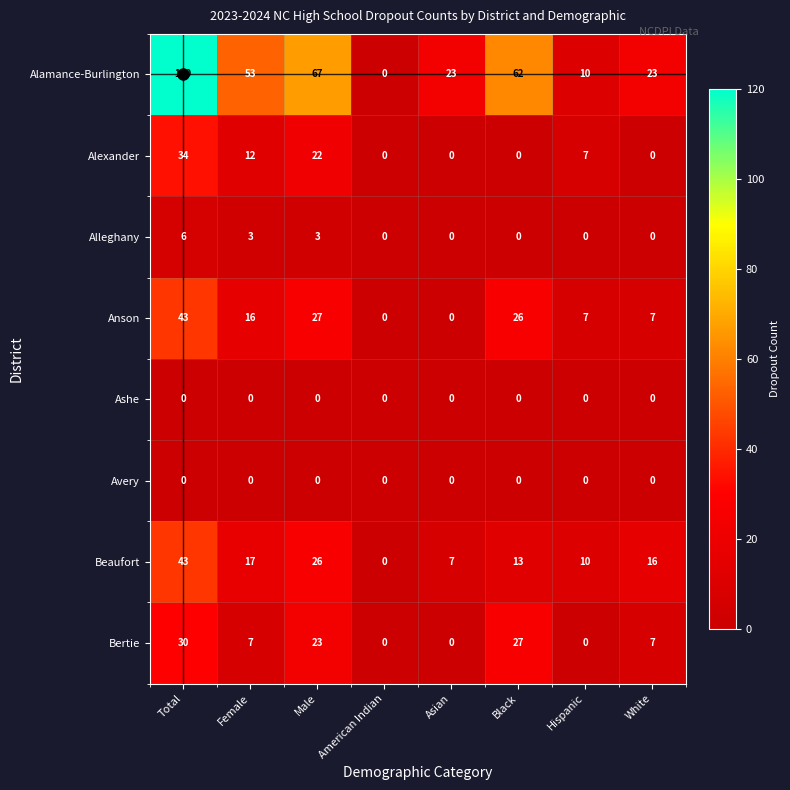

What is the greatest value displayed?

120